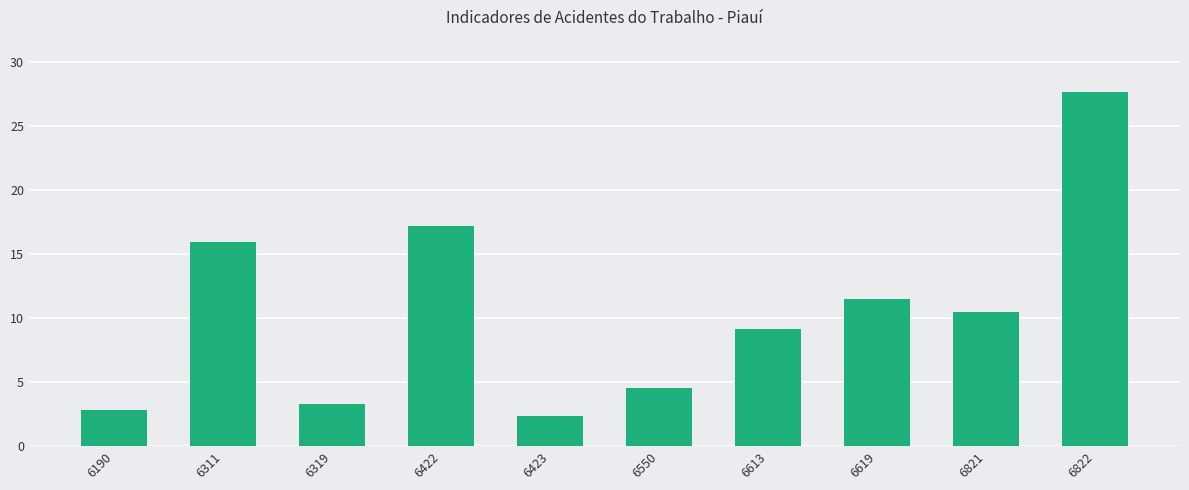

What is the difference between the maximum and minimum values?

25.4